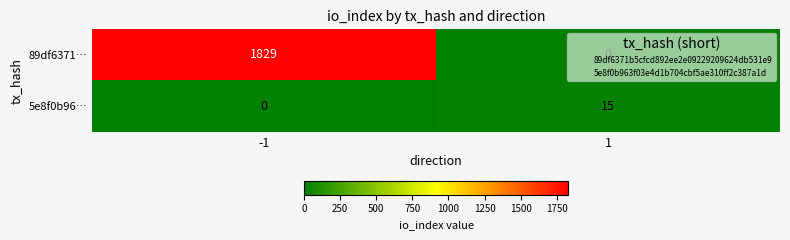

What is the sum of all 5e8f0b96… values?

15